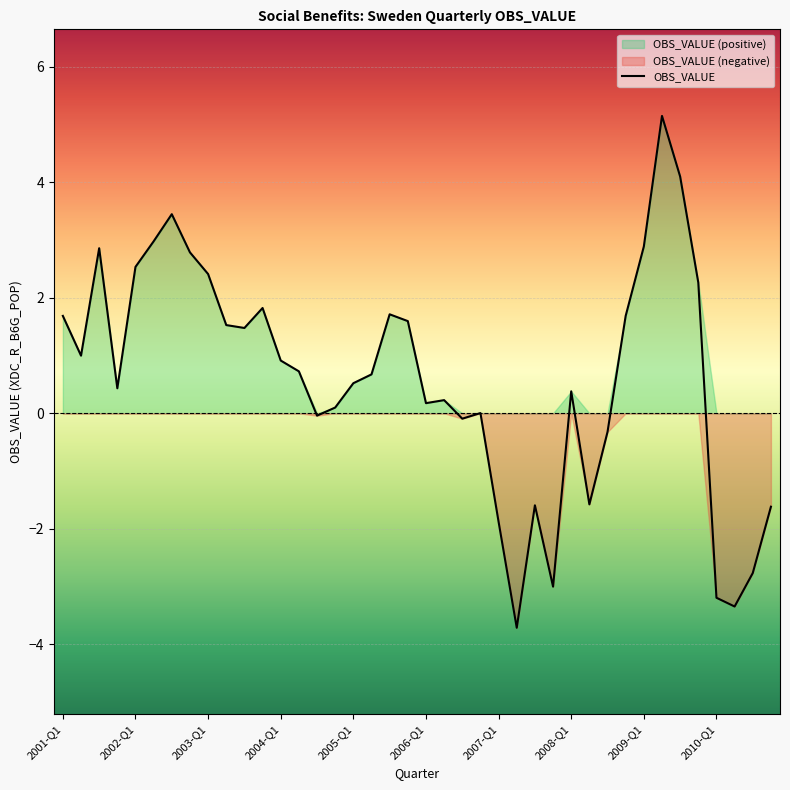

How many positive values are there?

28